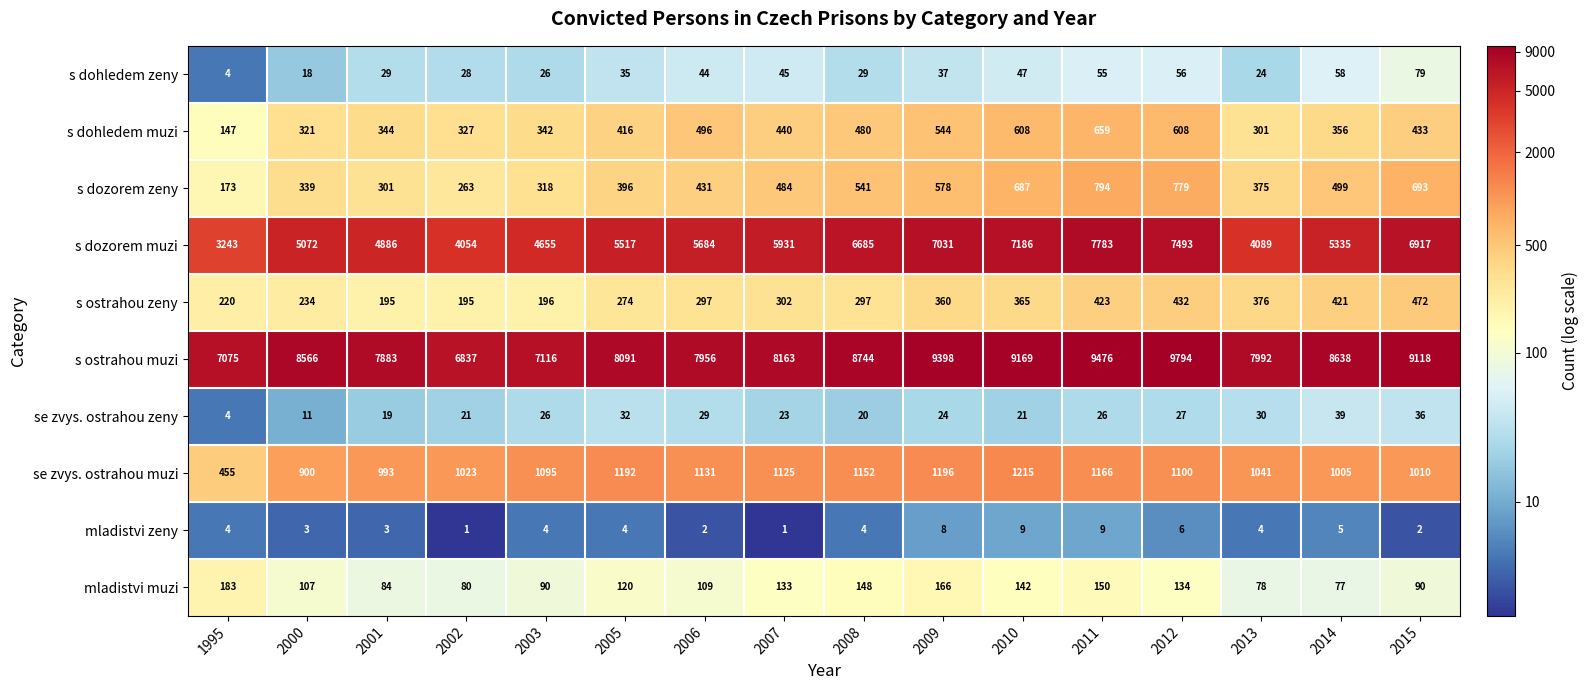

Which series has the widest spread of values?

s dozorem muzi